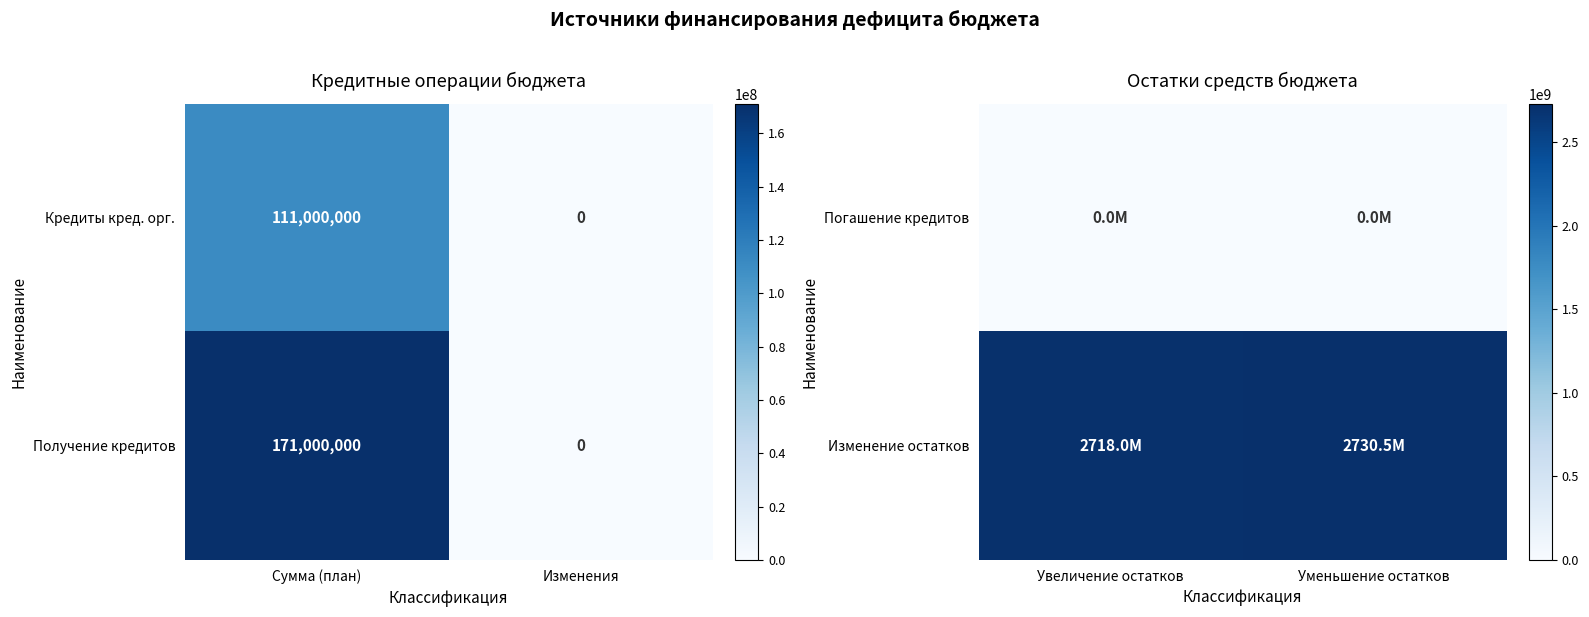

Rank the categories by Получение кредитов value from lowest to highest.

Изменения, Сумма (план)